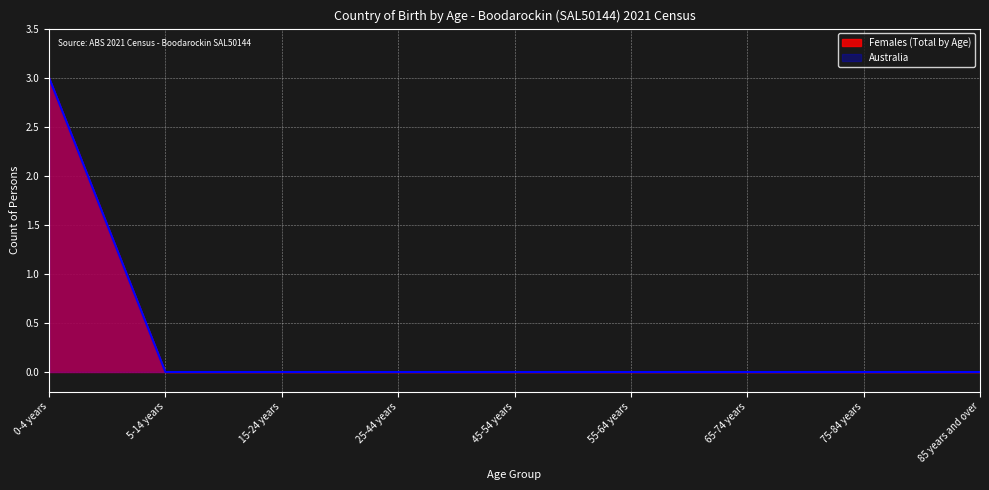

Reading left to right, extract all data points from this chart.

Females (Total by Age): 3	0	0	0	0	0	0	0	0
Australia: 3	0	0	0	0	0	0	0	0